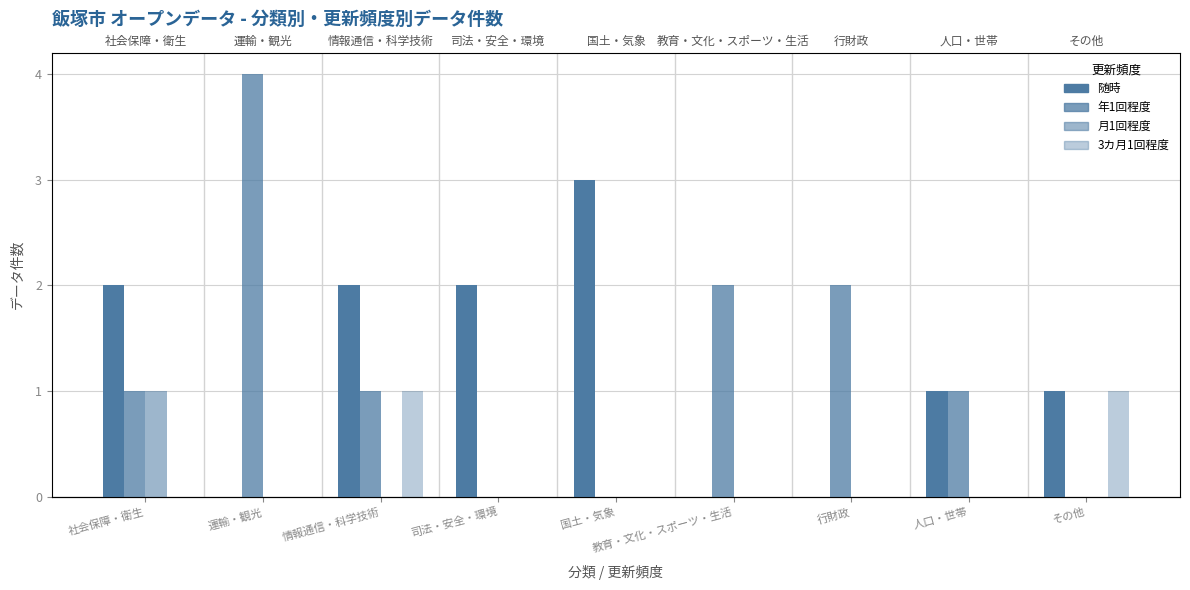

Which series has the largest range (max minus min)?

年1回程度